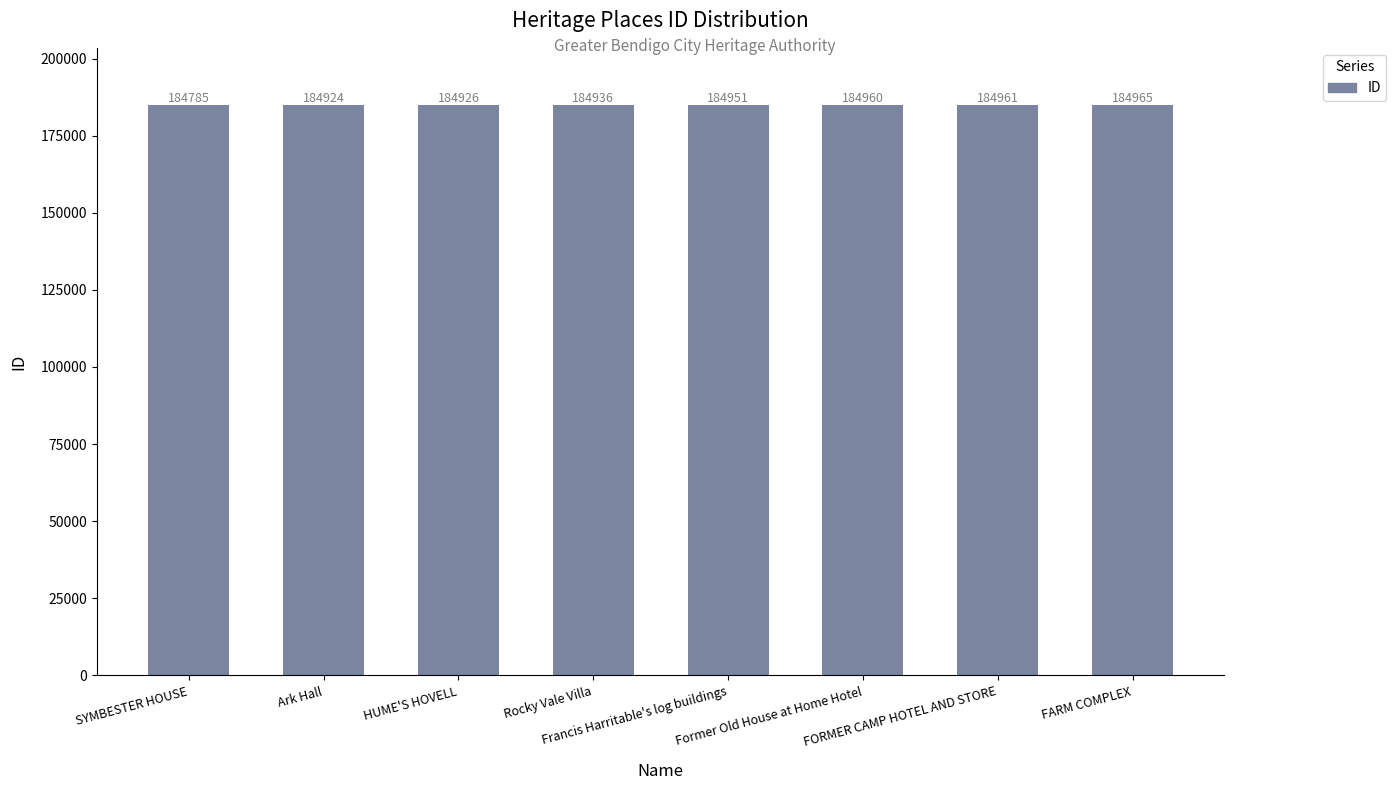

The value at HUME'S HOVELL is 285533. True or false?

False